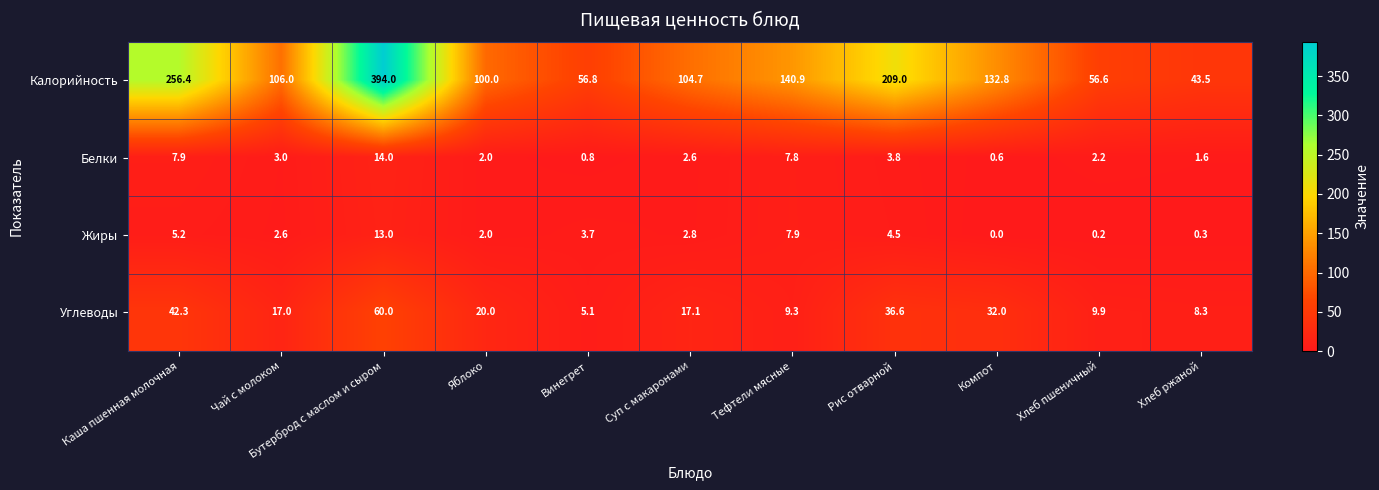

The Белки series shows 0.6 at Хлеб пшеничный. True or false?

False